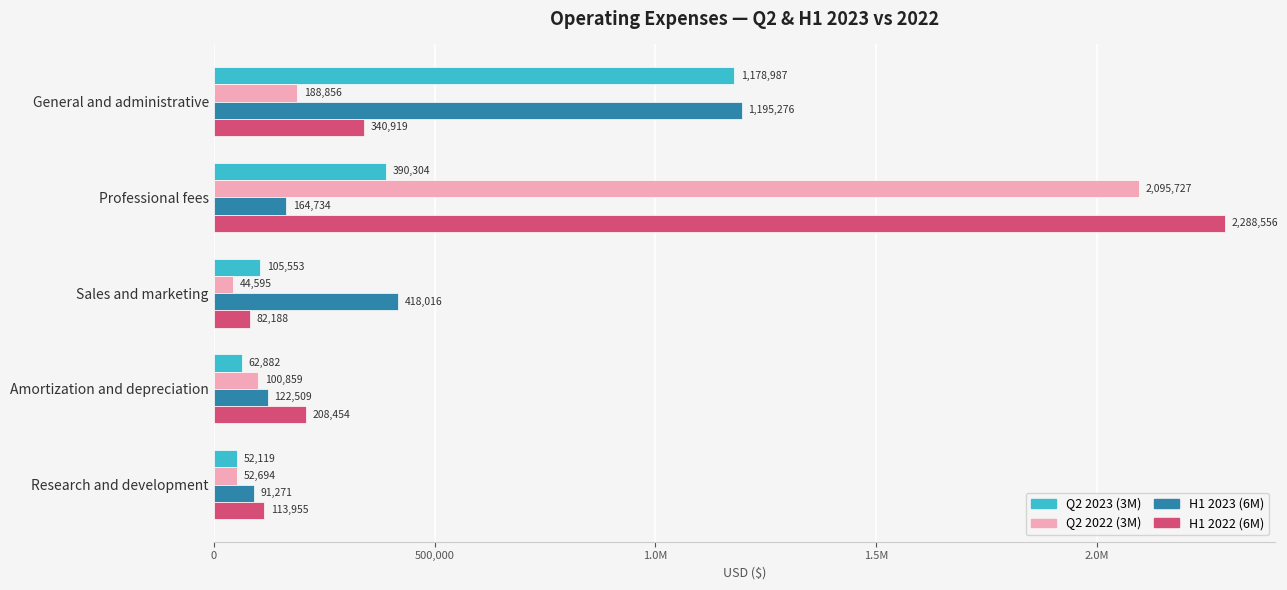

What position from the left is Research and development?

5